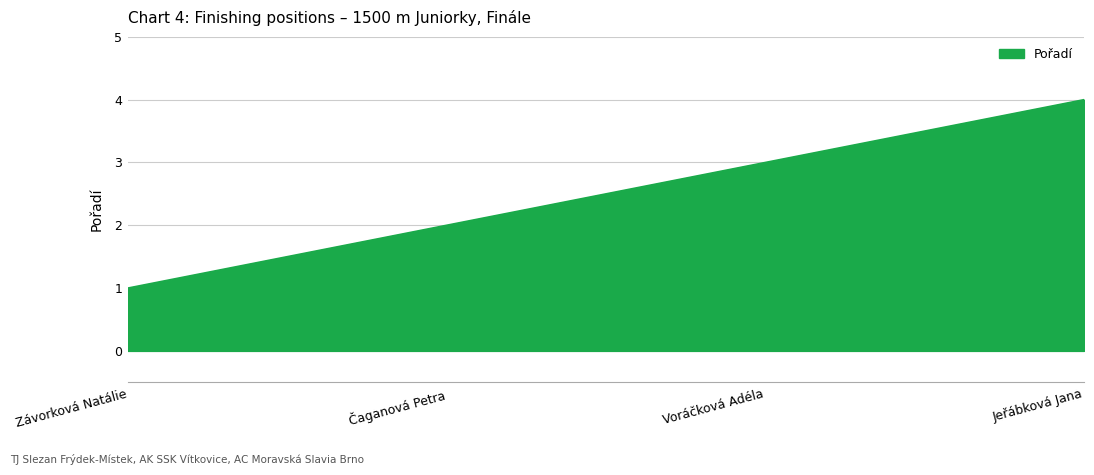

True or false: the data shows 2 at Voráčková Adéla.

False